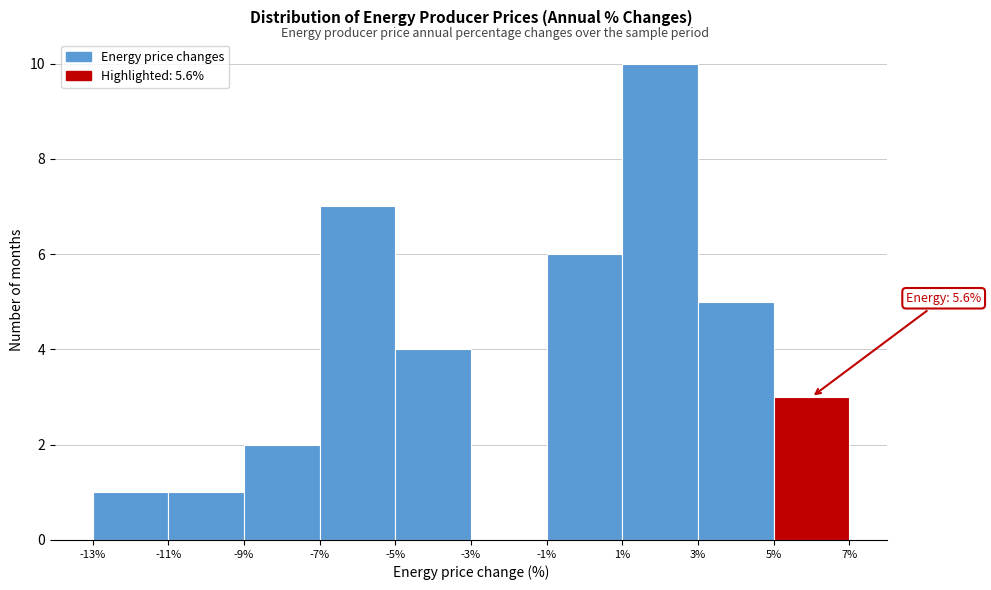

Which range on the x-axis has the tallest bar?

1% to 3%